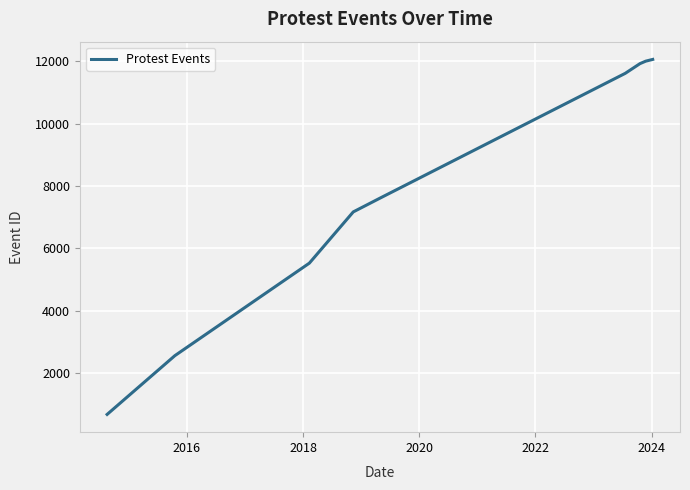

What is the difference between the maximum and minimum values?

11396